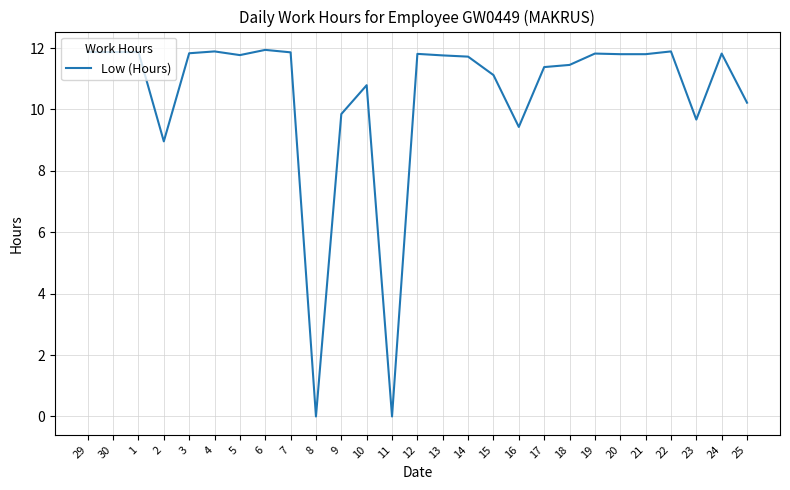

What is the change in value from 1 to 2?

-2.9